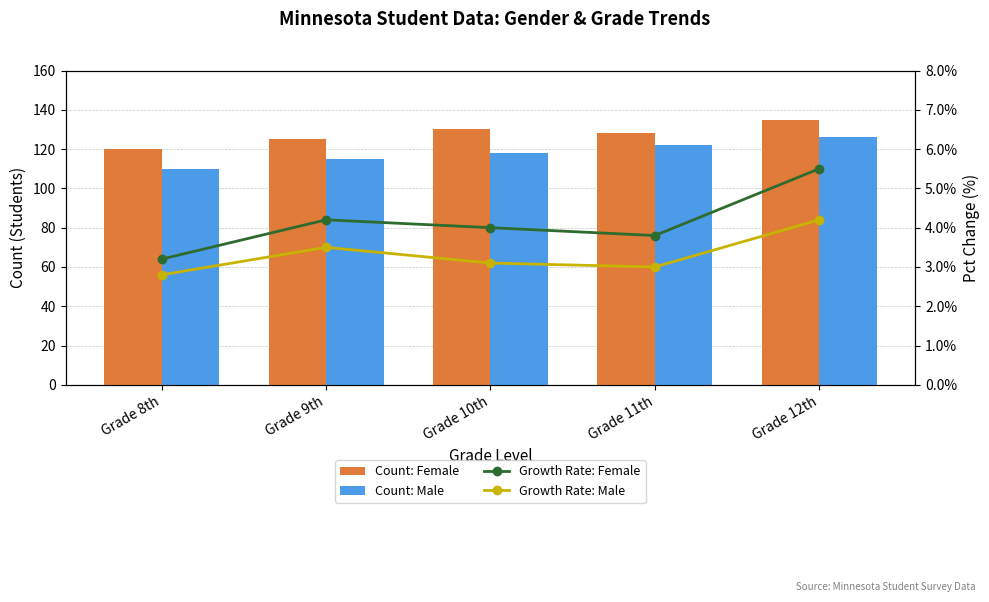

The Count: Female series shows 234.1 at Grade 12th. True or false?

False